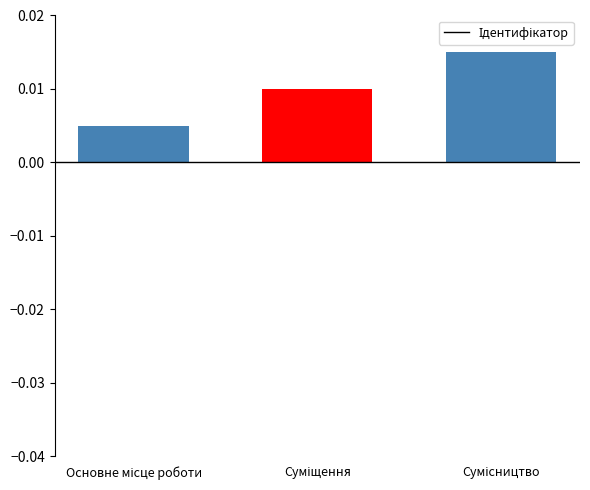

At which category does the chart reach its minimum across all series?

Основне місце роботи